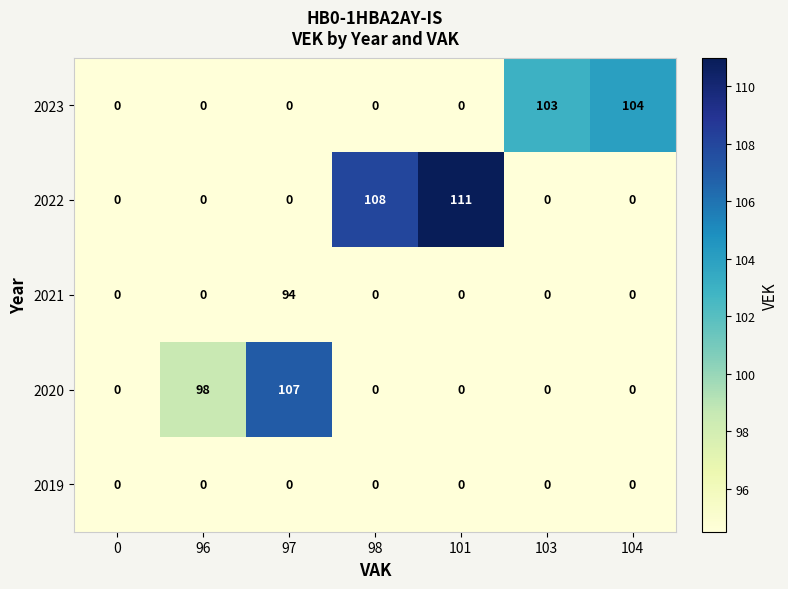

Which series has the largest total across all categories?

2022